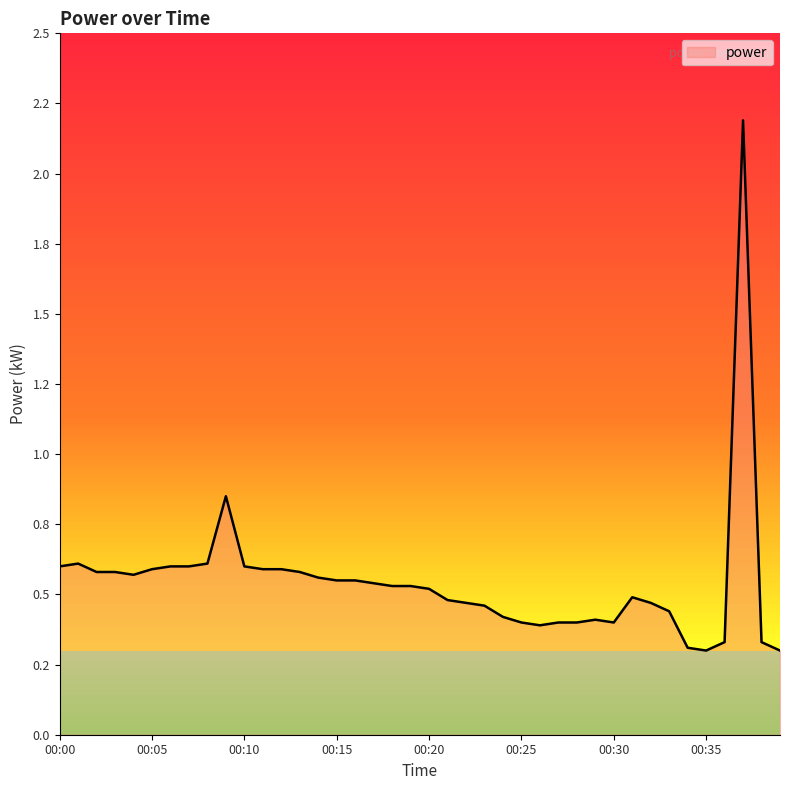

Is this an area chart (filled region under the line)?

Yes